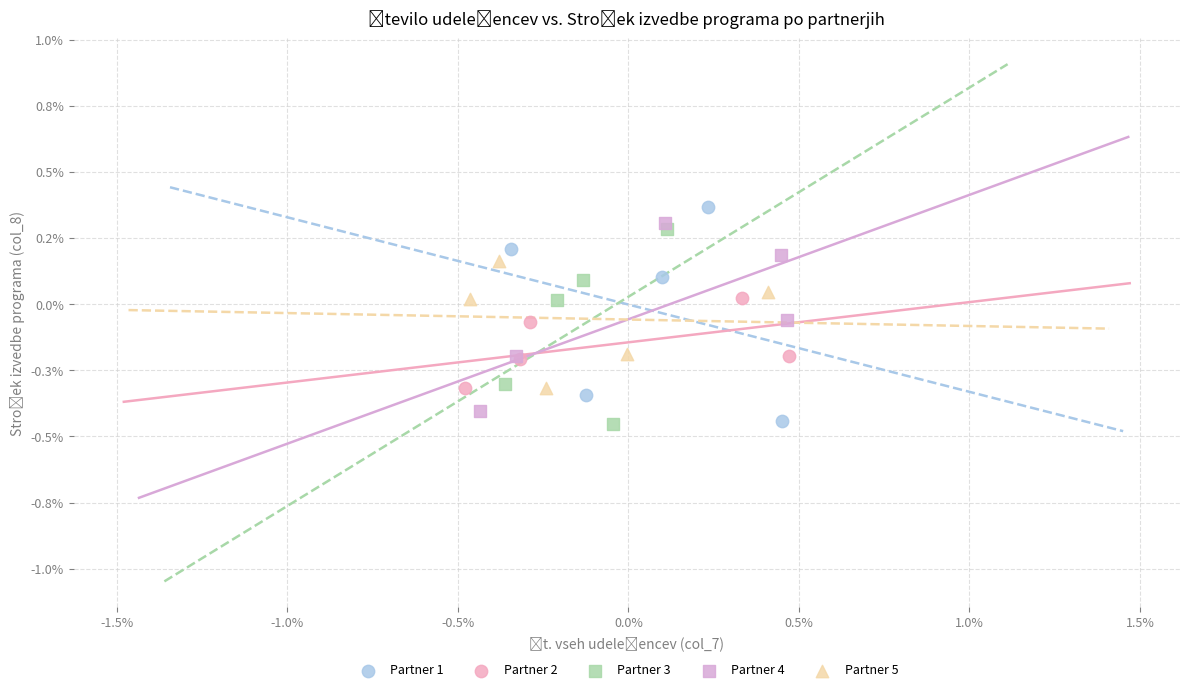

Which series has the largest Y range (max minus min)?

Partner 1